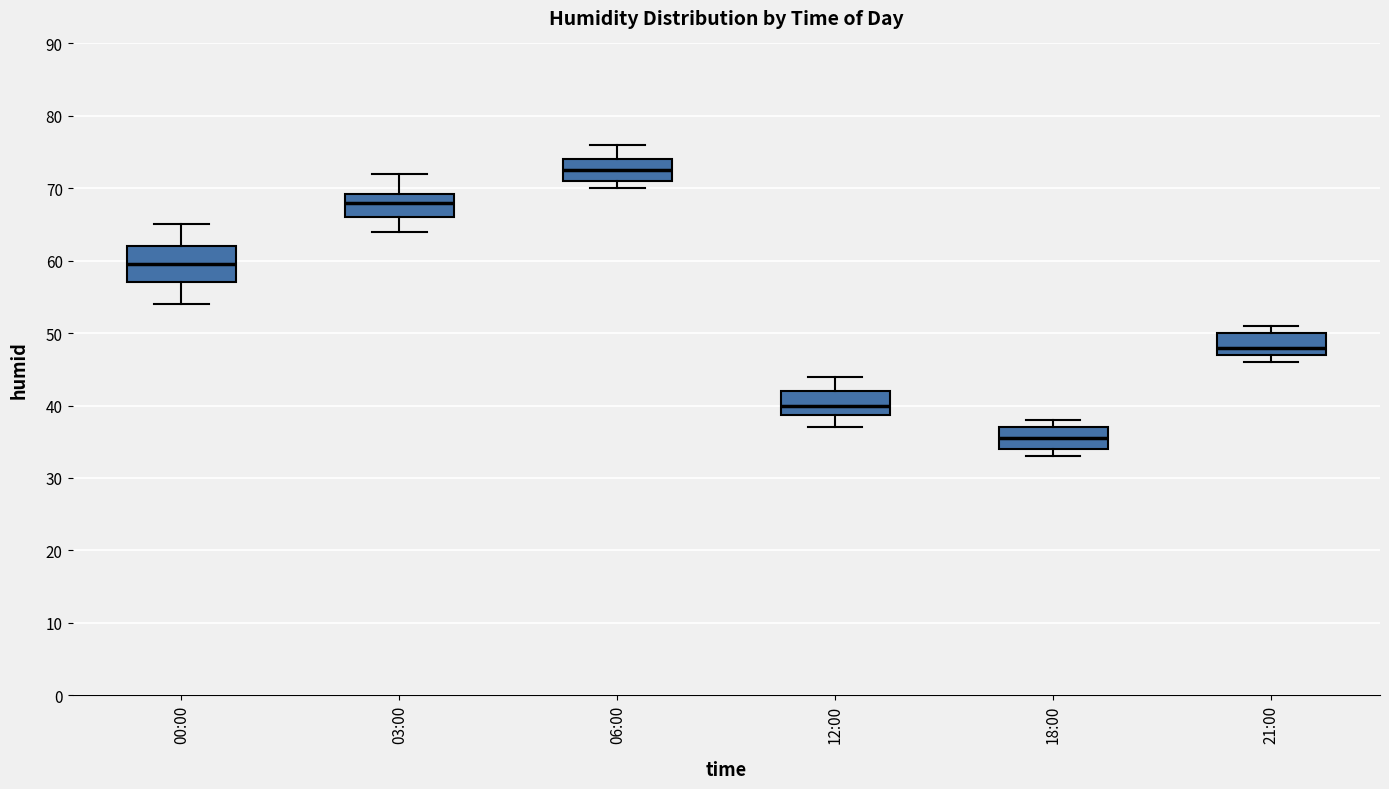

Which box has the lowest median line?

18:00